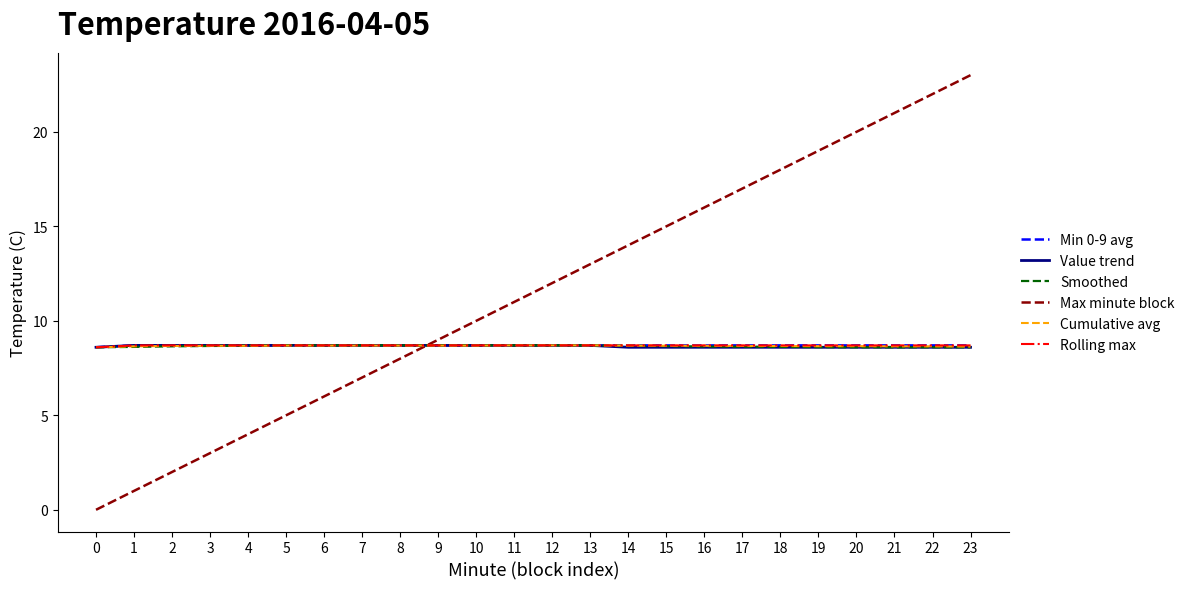

Does the chart display data point markers on the line(s)?

No